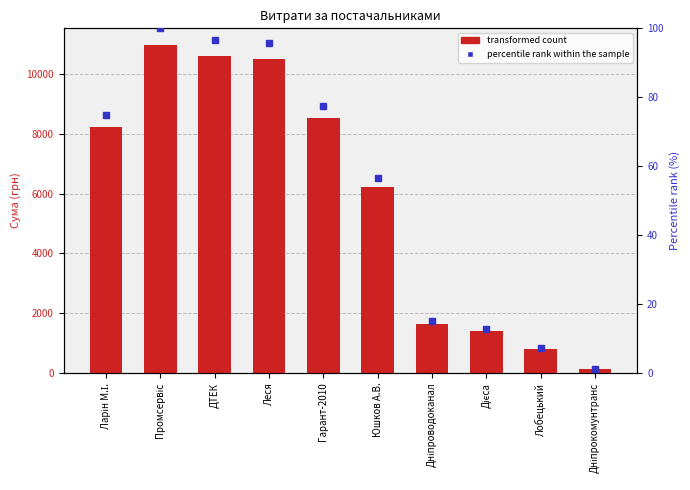

What are all the series names shown in the legend?

transformed count, percentile rank within the sample